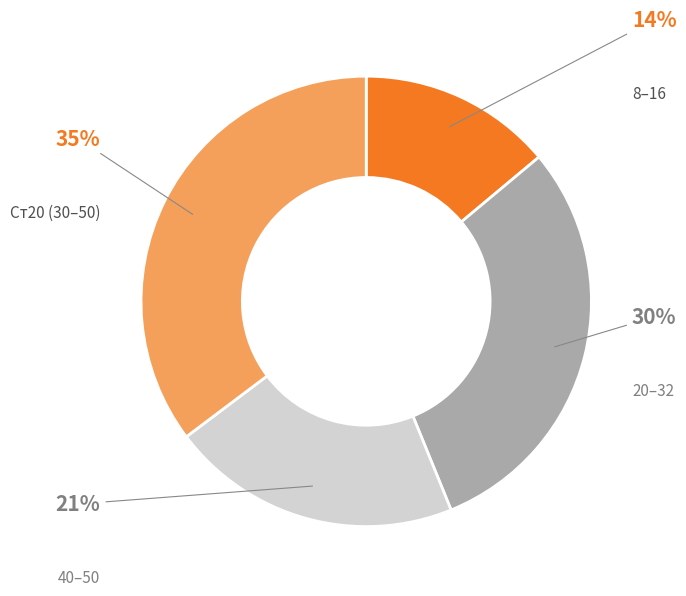

Does any single category account for the majority?

No